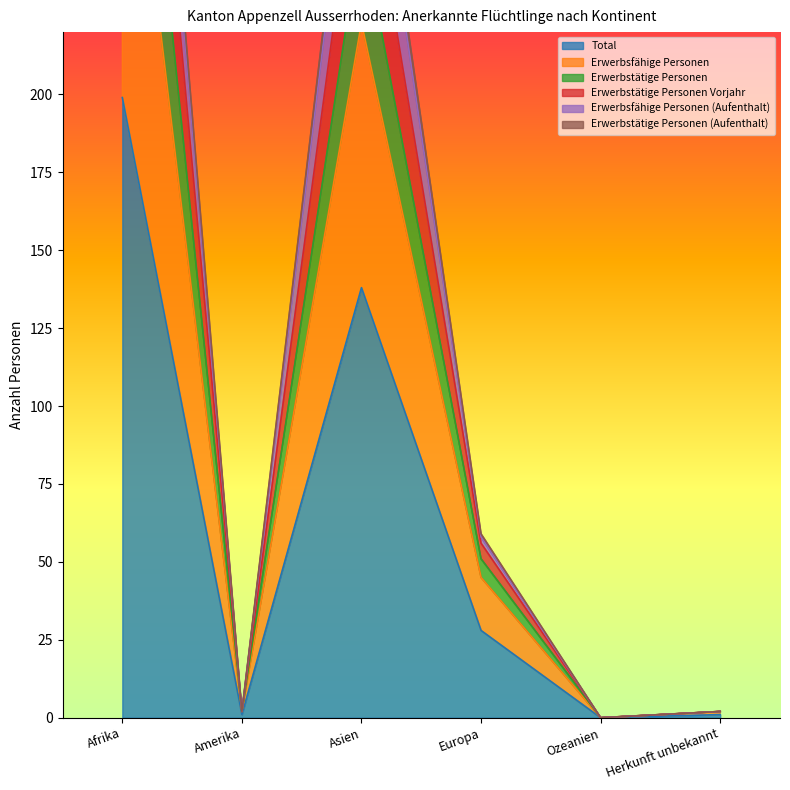

What are all the series names shown in the legend?

Total, Erwerbsfähige Personen, Erwerbstätige Personen, Erwerbstätige Personen Vorjahr, Erwerbsfähige Personen (Aufenthalt), Erwerbstätige Personen (Aufenthalt)